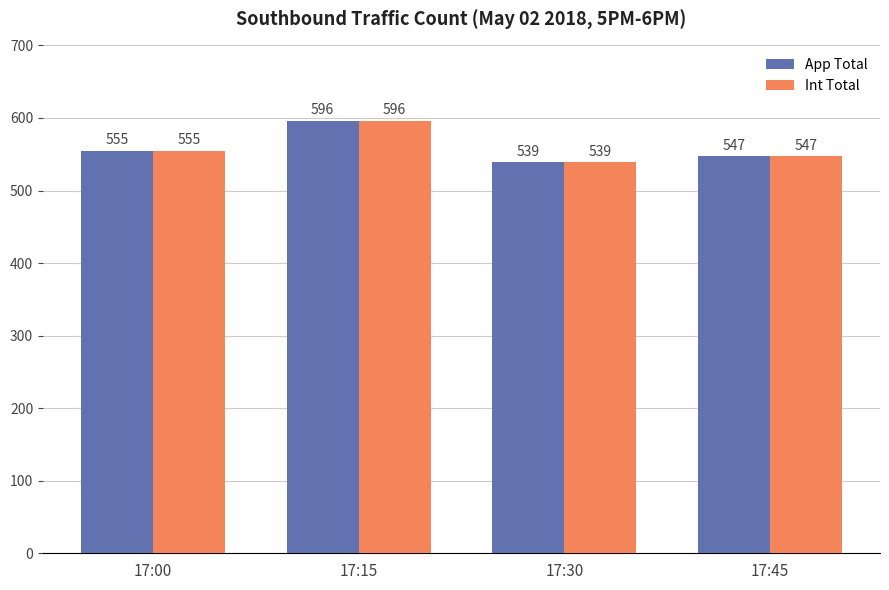

At which label is App Total closest to 567?

17:00